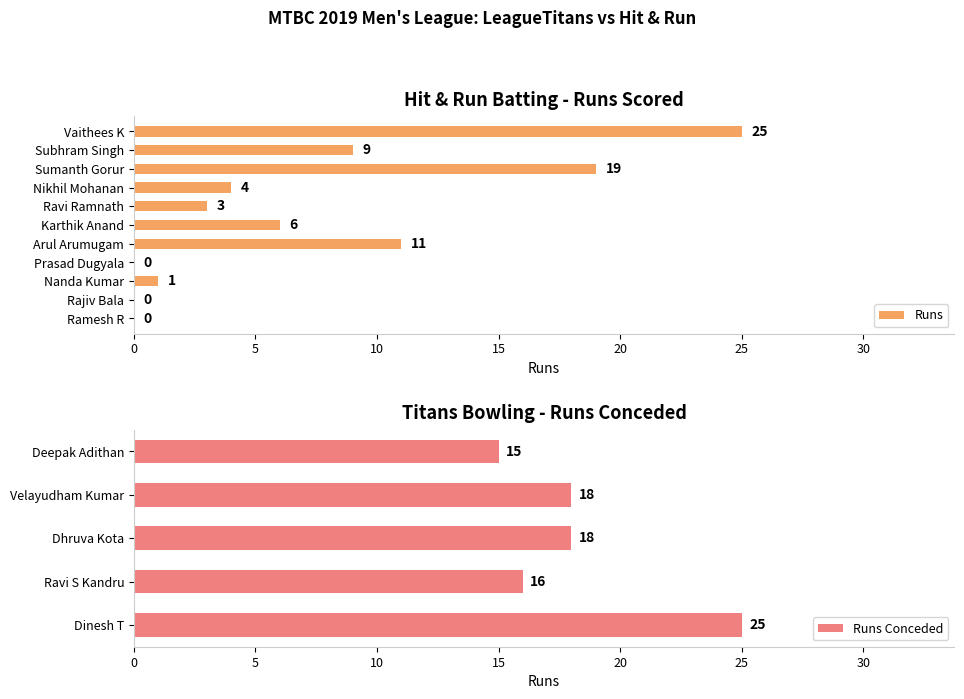

What is the change in value from Nanda Kumar to Ramesh R?

-1